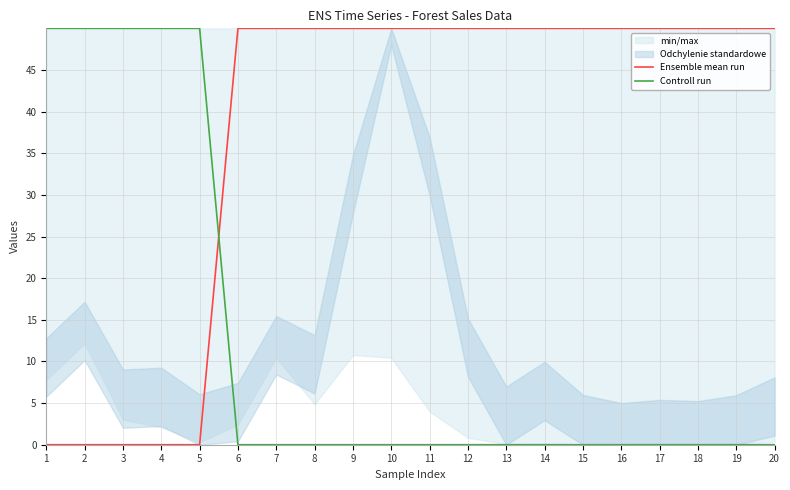

Reading left to right, extract all data points from this chart.

Ensemble mean run: 0	0	0	0	0	50	50	50	50	50	50	50	50	50	50	50	50	50	50	50
Controll run: 50	50	50	50	50	0	0	0	0	0	0	0	0	0	0	0	0	0	0	0